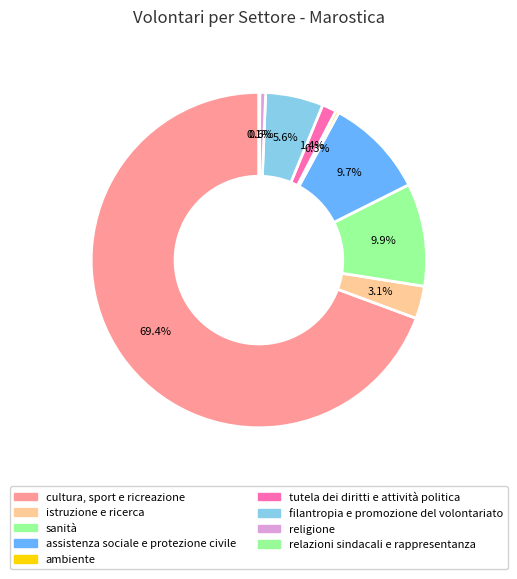

Which slice is the smallest?

relazioni sindacali e rappresentanza